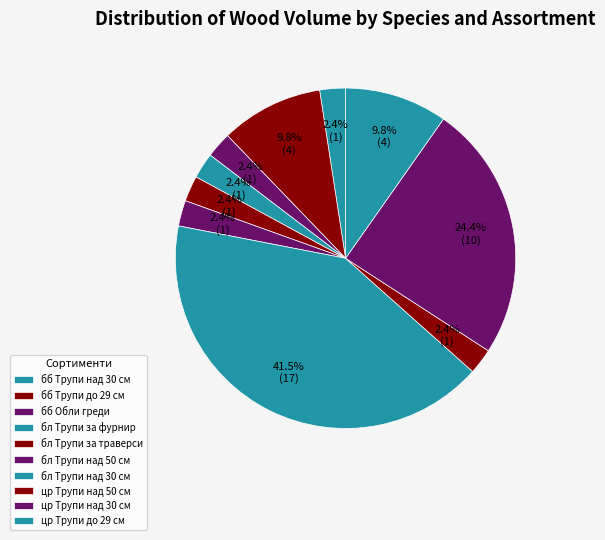

How many segments does this pie chart have?

10